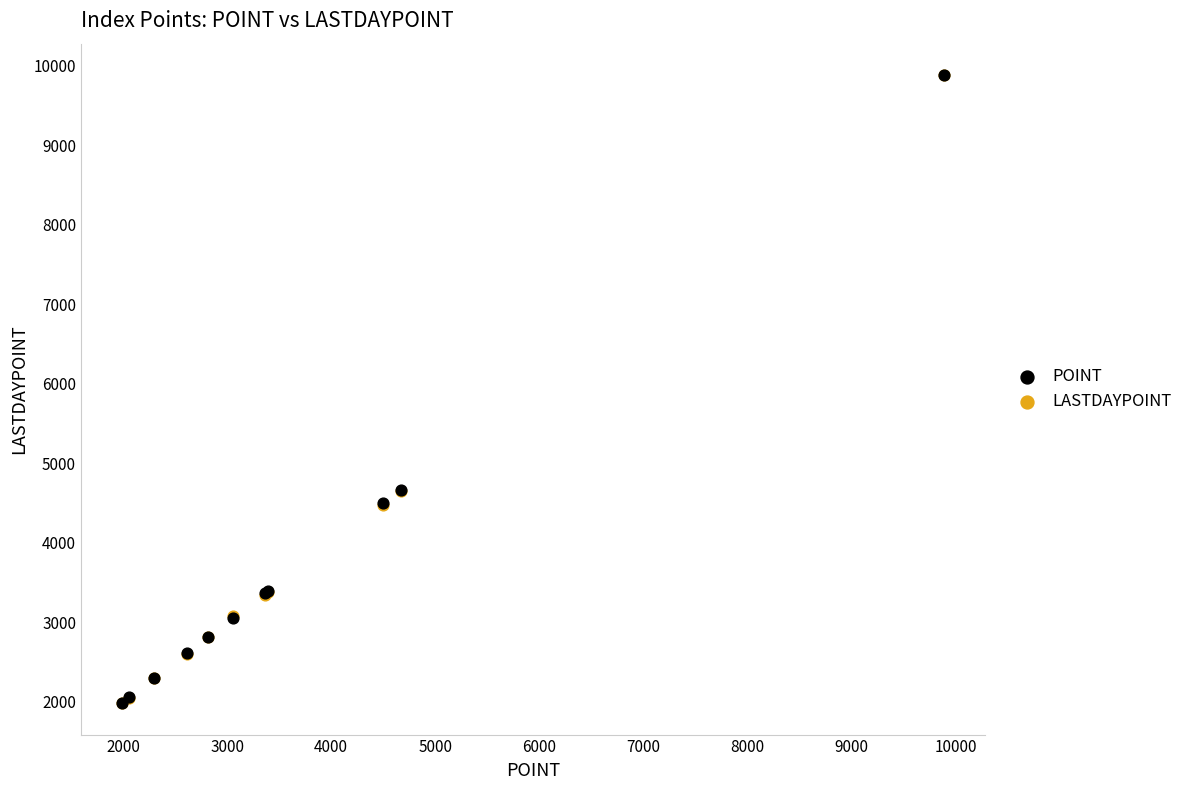

What are all the series names shown in the legend?

POINT, LASTDAYPOINT